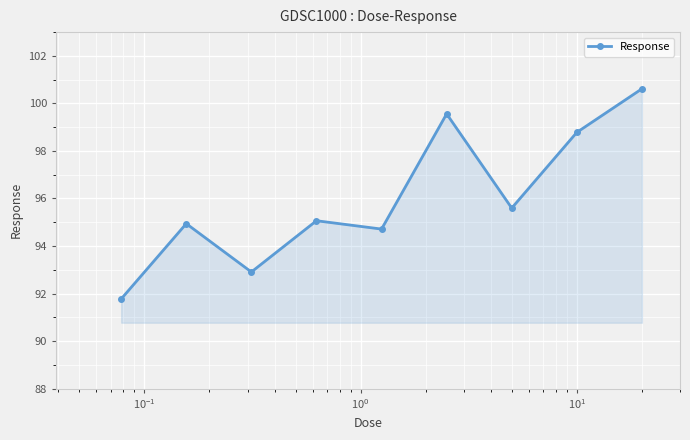

How many points are higher than both their immediate neighbors (excluding endpoints)?

3